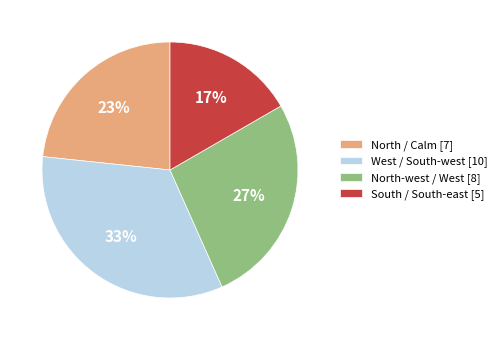

To the nearest percent, what is the average slice percentage?

25%